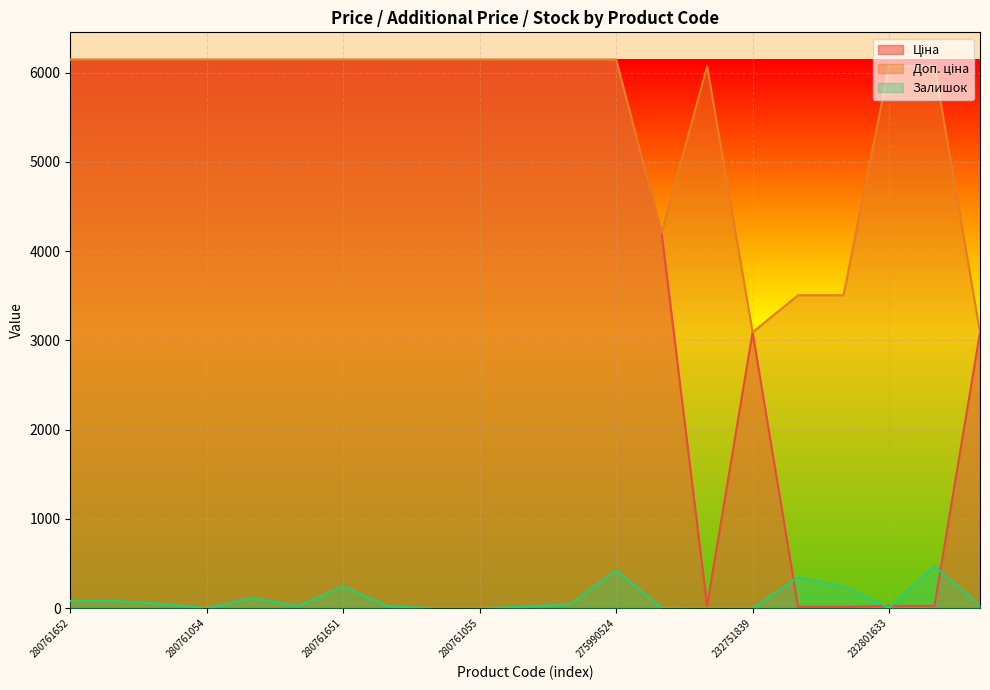

At how many categories does at least one series exceed 829?

21